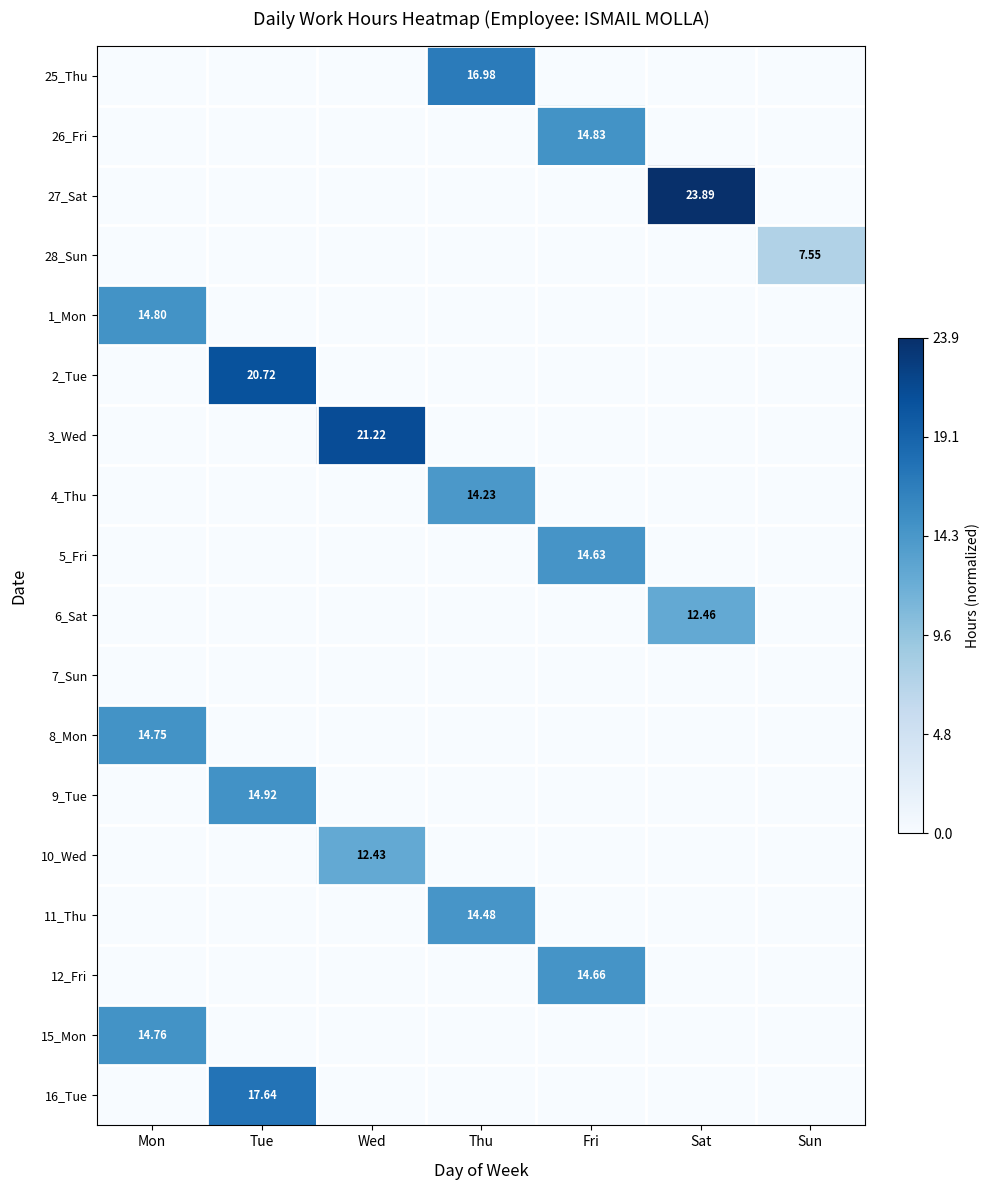

True or false: 11_Thu has a value of -0.3 at Sat.

False